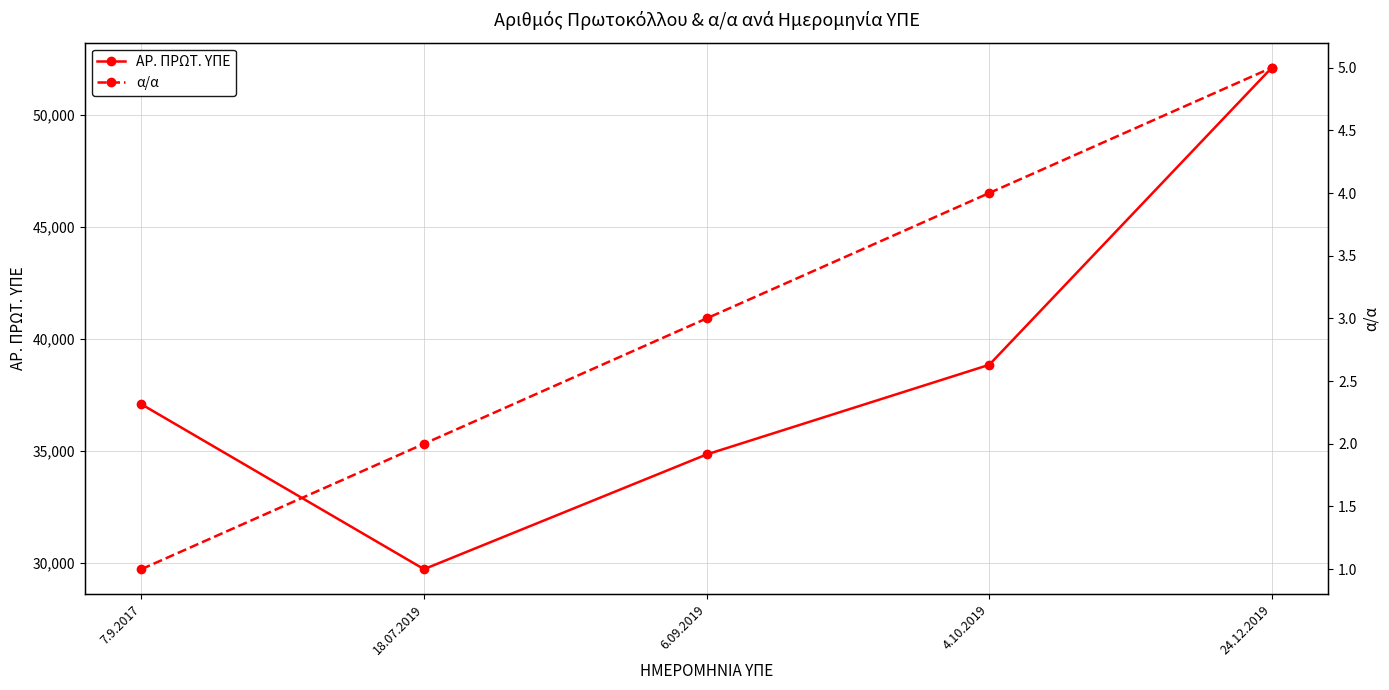

In ΑΡ. ΠΡΩΤ. ΥΠΕ, how many points are lower than both neighbors (excluding endpoints)?

1